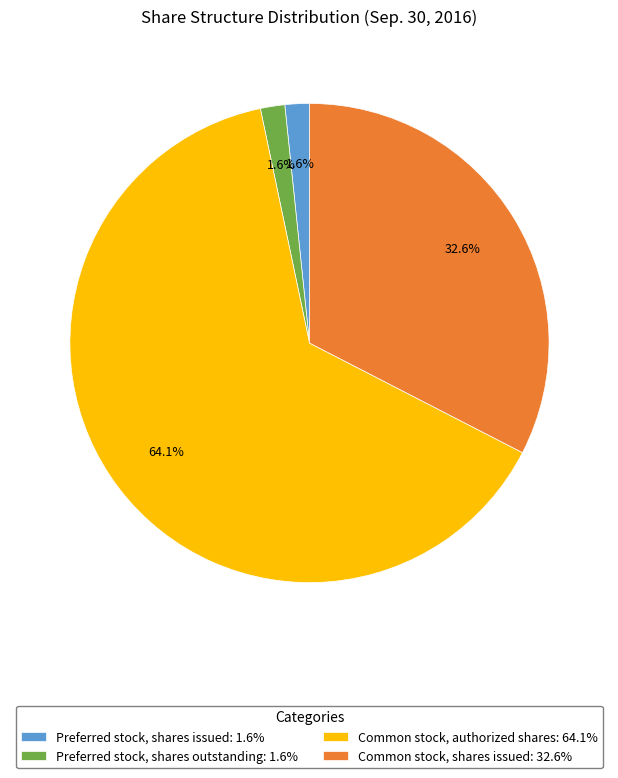

Does Common stock, authorized shares: 64.1% represent more than half of the total?

Yes